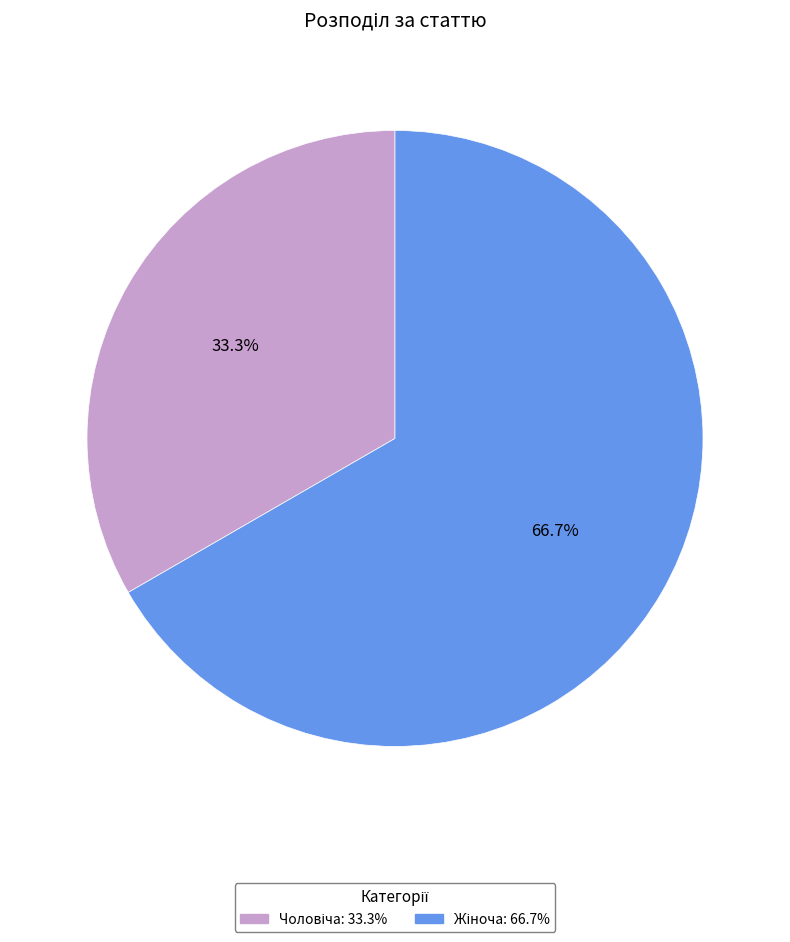

To the nearest percent, what is the difference between the largest and smallest slice percentages?

33%